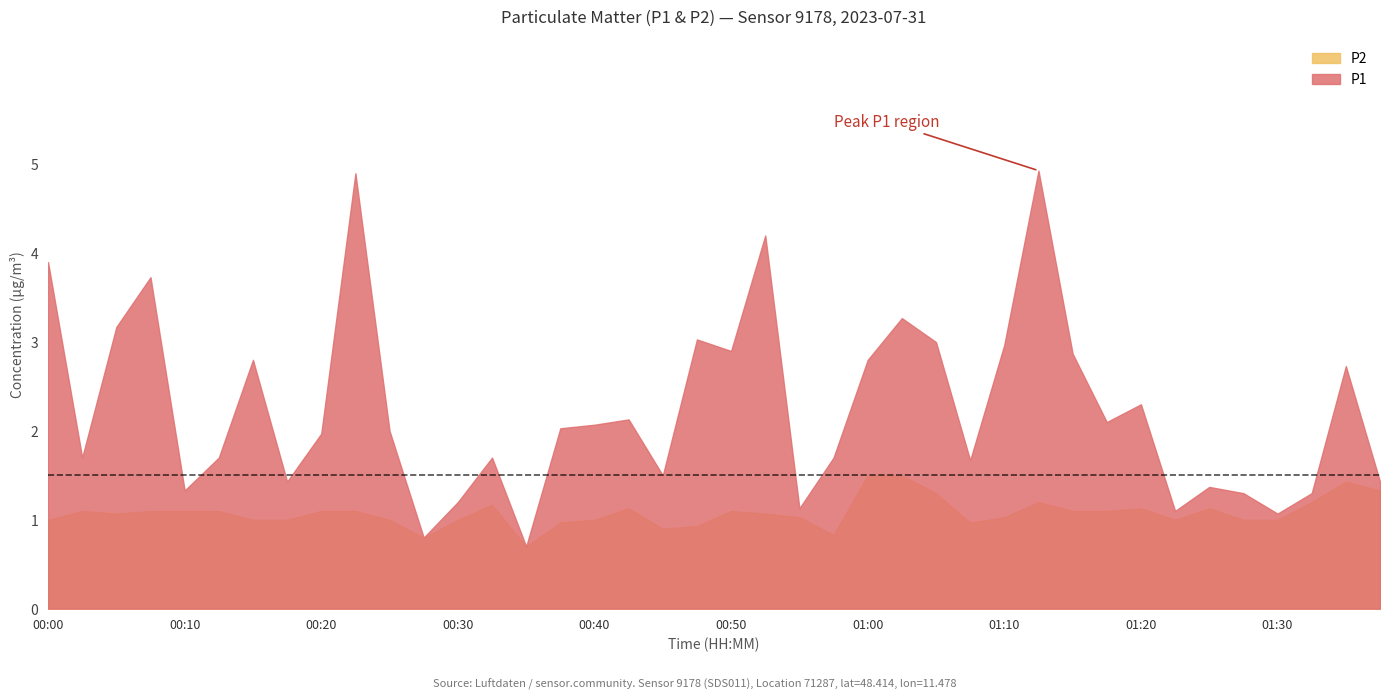

Which series has the largest range (max minus min)?

P1